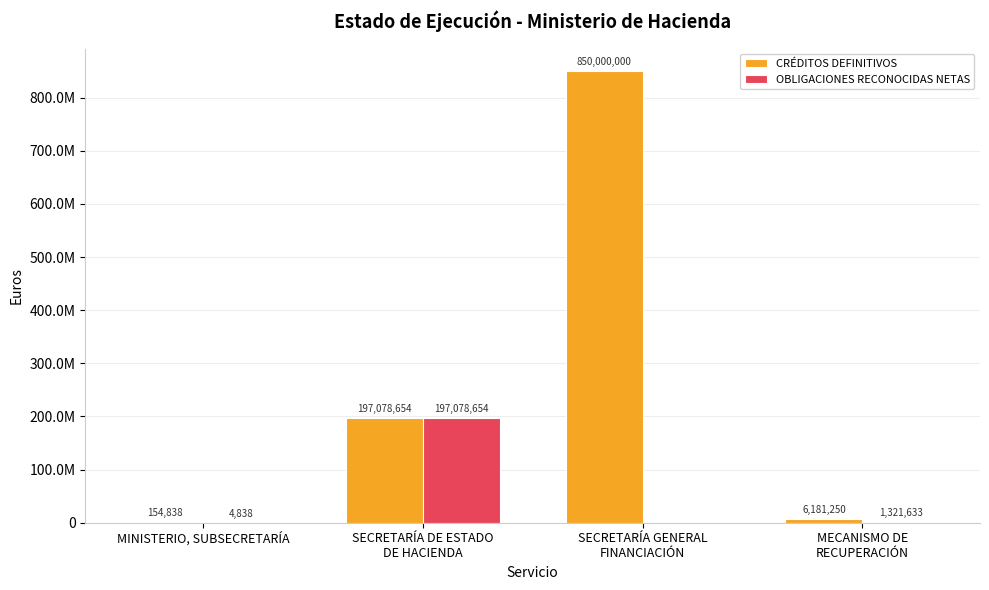

Which label corresponds to the smallest value in the chart?

SECRETARÍA GENERAL
FINANCIACIÓN